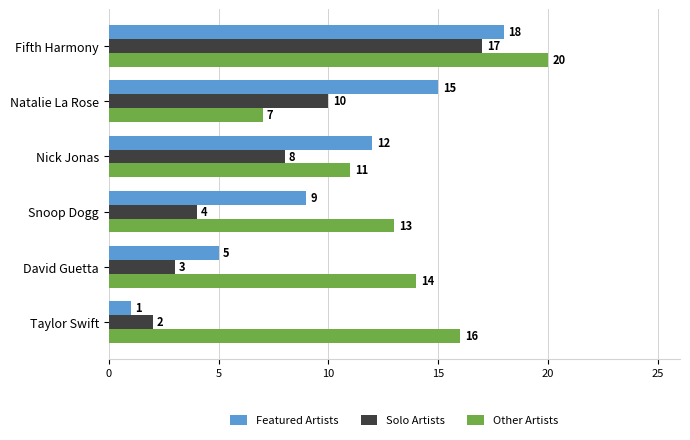

At which category does the chart reach its peak across all series?

Fifth Harmony